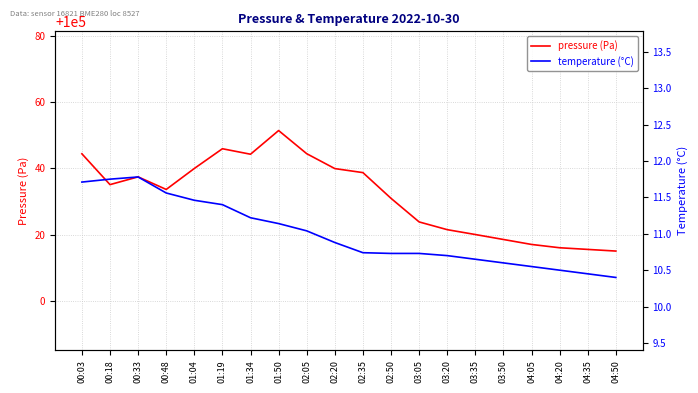

The value of pressure (Pa) at 01:34 is 141266.5. True or false?

False